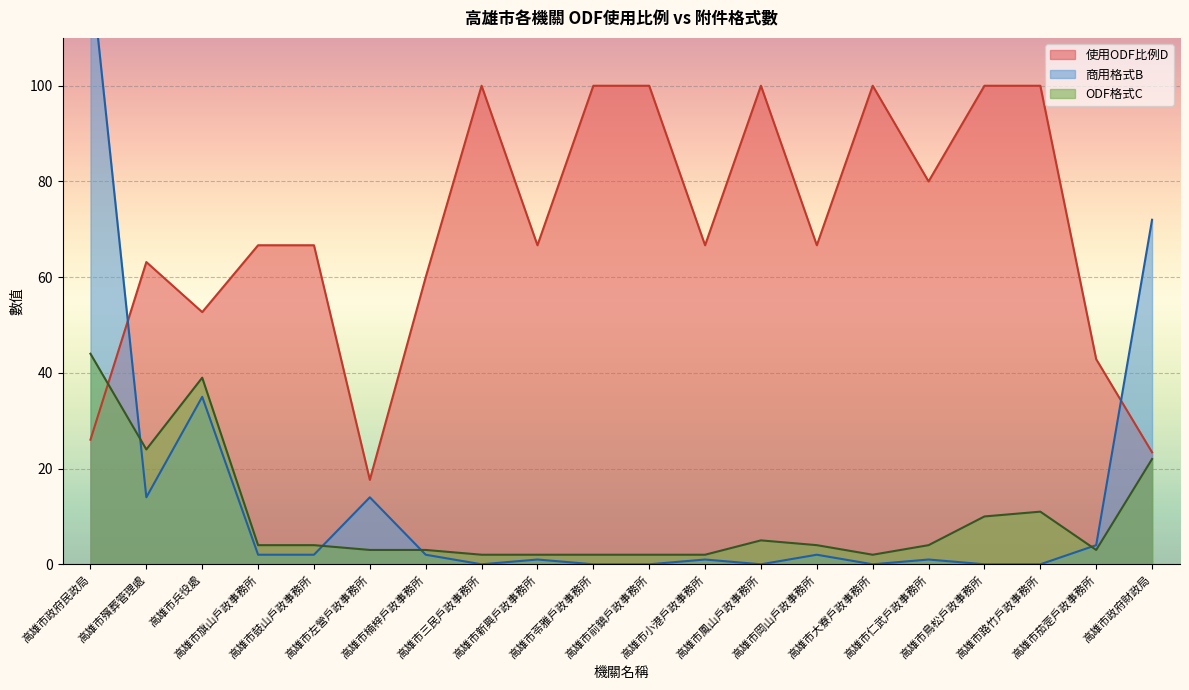

At which label does 商用格式B first exceed 2?

高雄市政府民政局